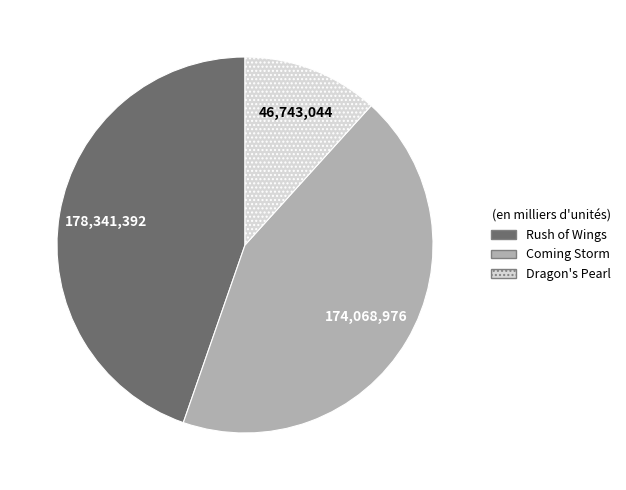

What is the largest slice in the pie chart?

Rush of Wings